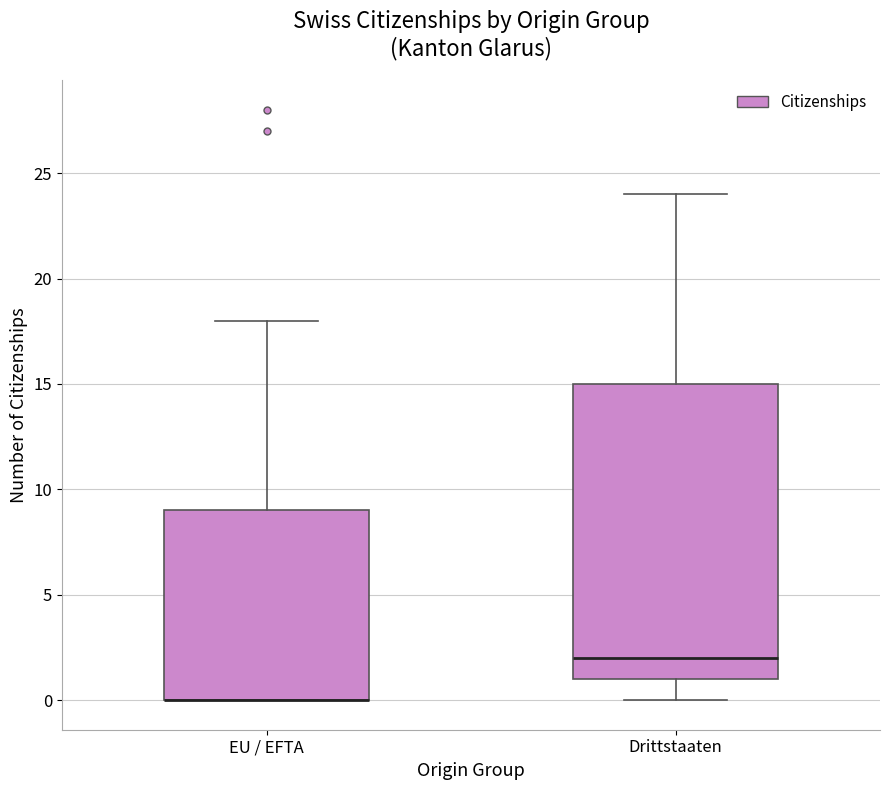

Where is the upper edge of the box for Drittstaaten on the y-axis? The values are not printed on the chart, so give them approximately, as read against the axis.

15